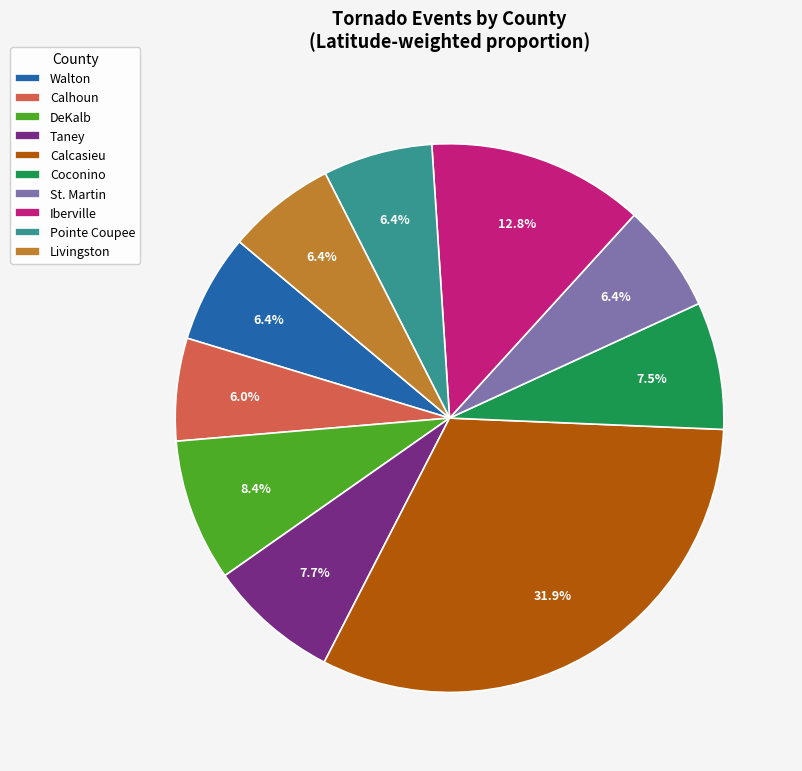

How many segments does this pie chart have?

10